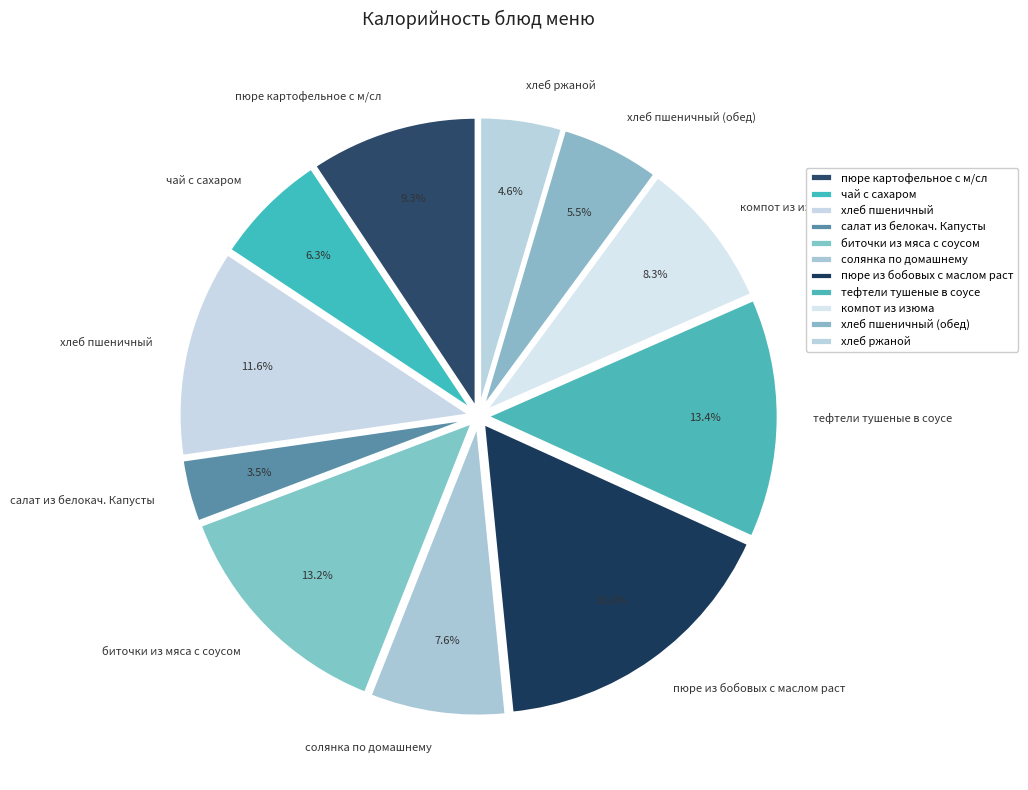

Does any single category account for the majority?

No